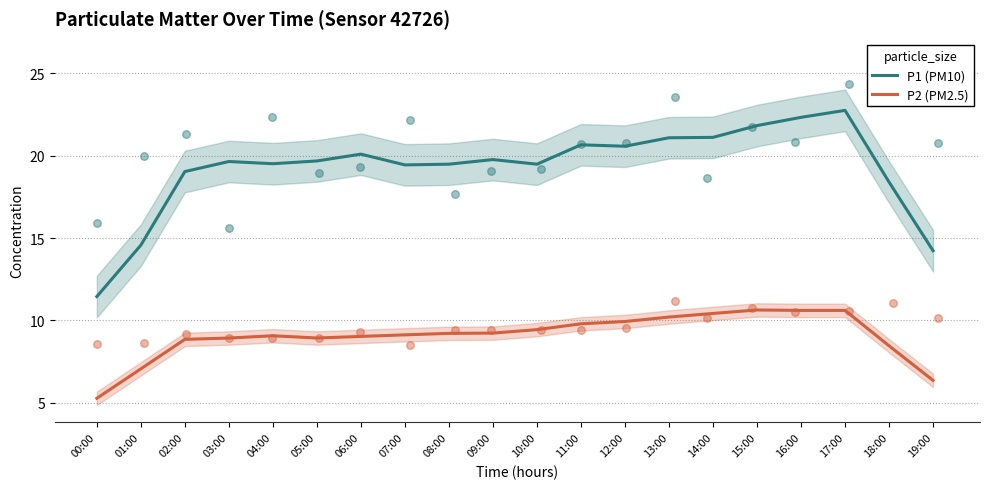

Which series has the largest total across all categories?

P1 (PM10)